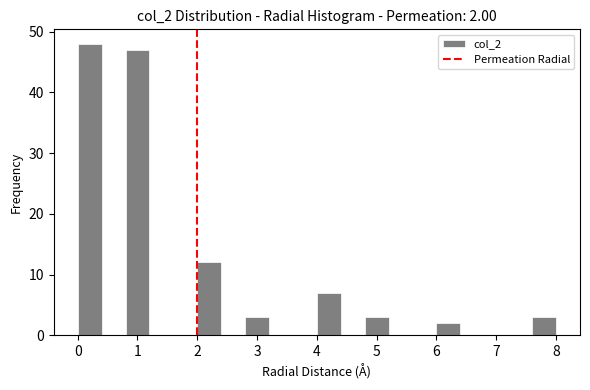

Which range on the x-axis has the tallest bar?

0.0 to 0.4